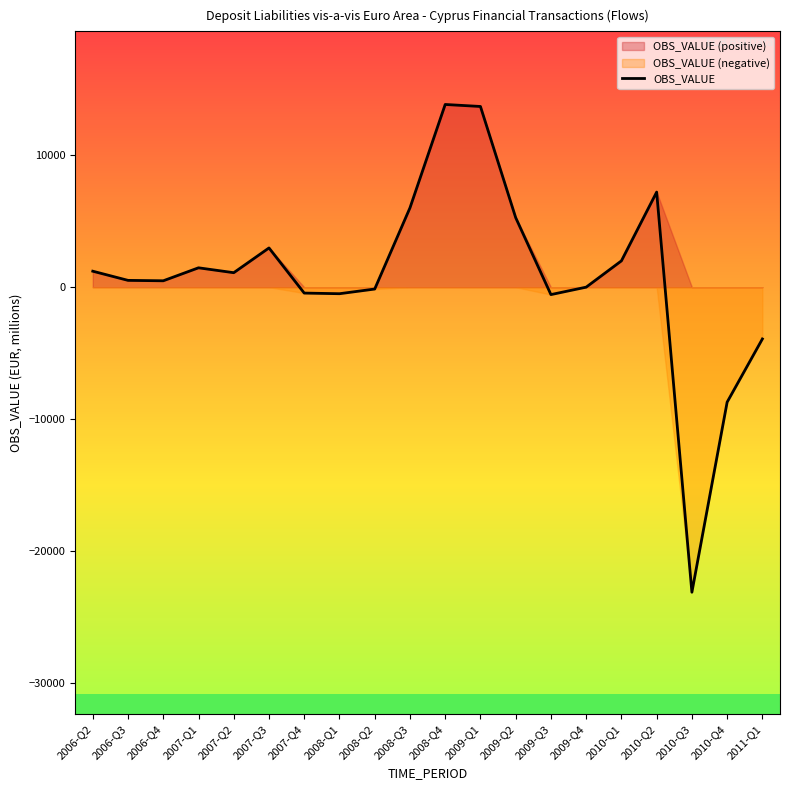

True or false: the data has more than 1 interior local peaks.

True